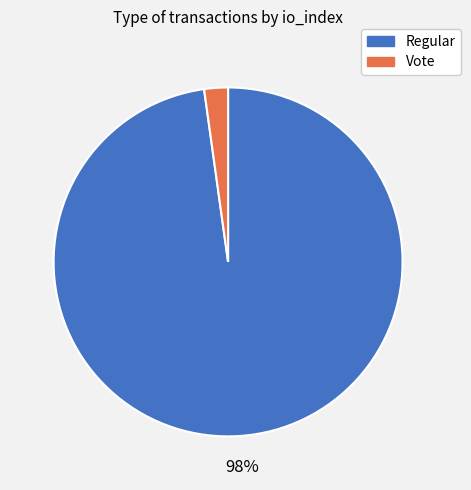

The Regular slice represents 98% of the pie. True or false?

True